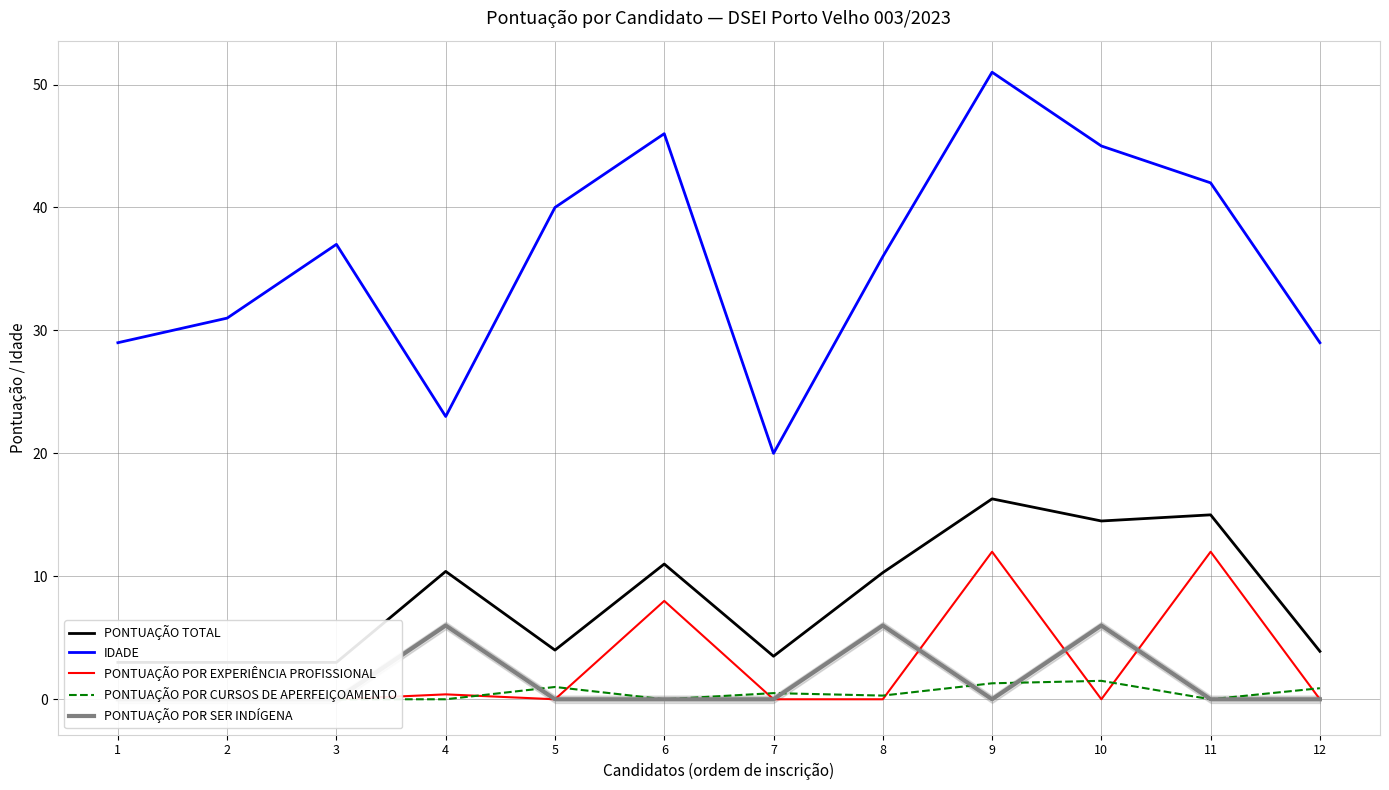

True or false: IDADE and PONTUAÇÃO POR SER INDÍGENA cross at least once.

False